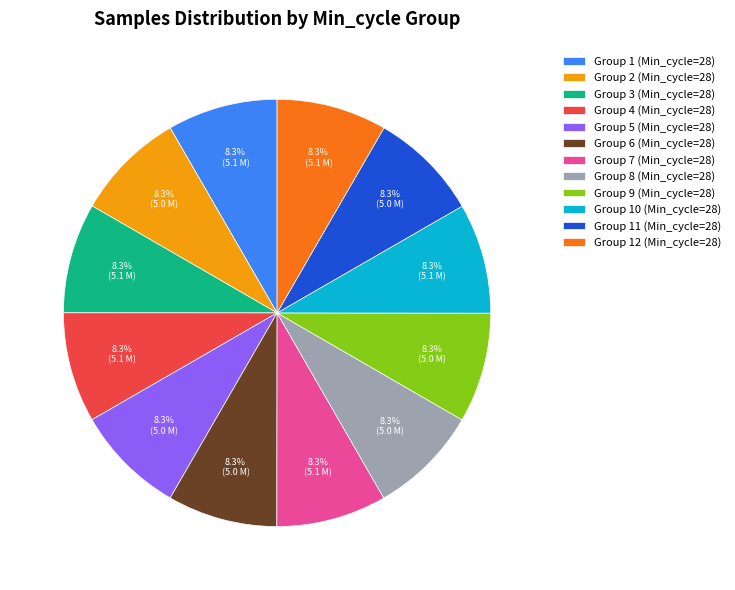

Is there a majority slice in this chart?

No